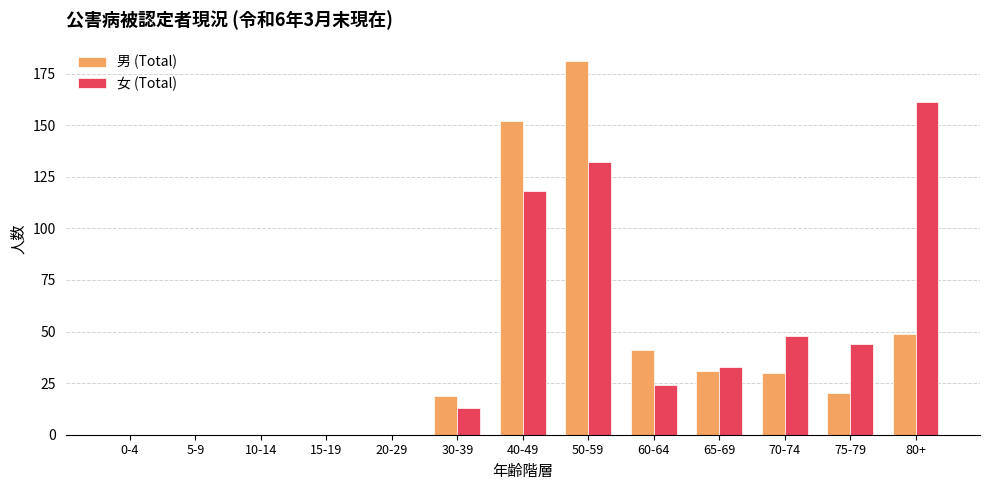

How many data points does each series have?

13